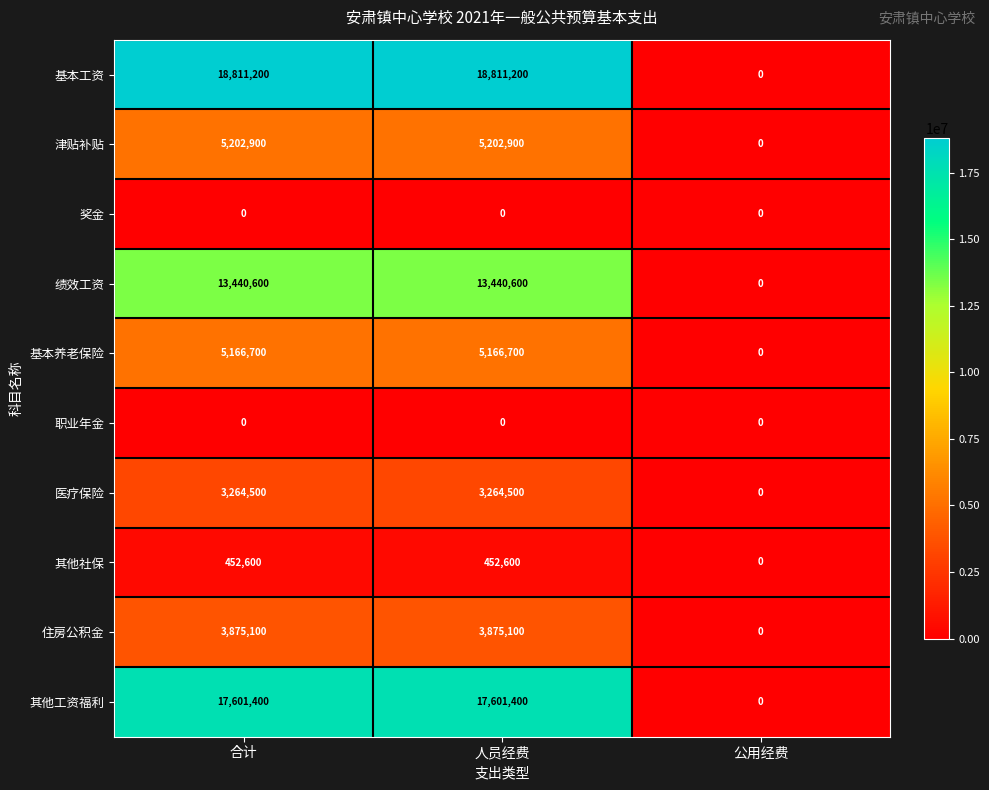

What is the greatest value displayed?

18811200